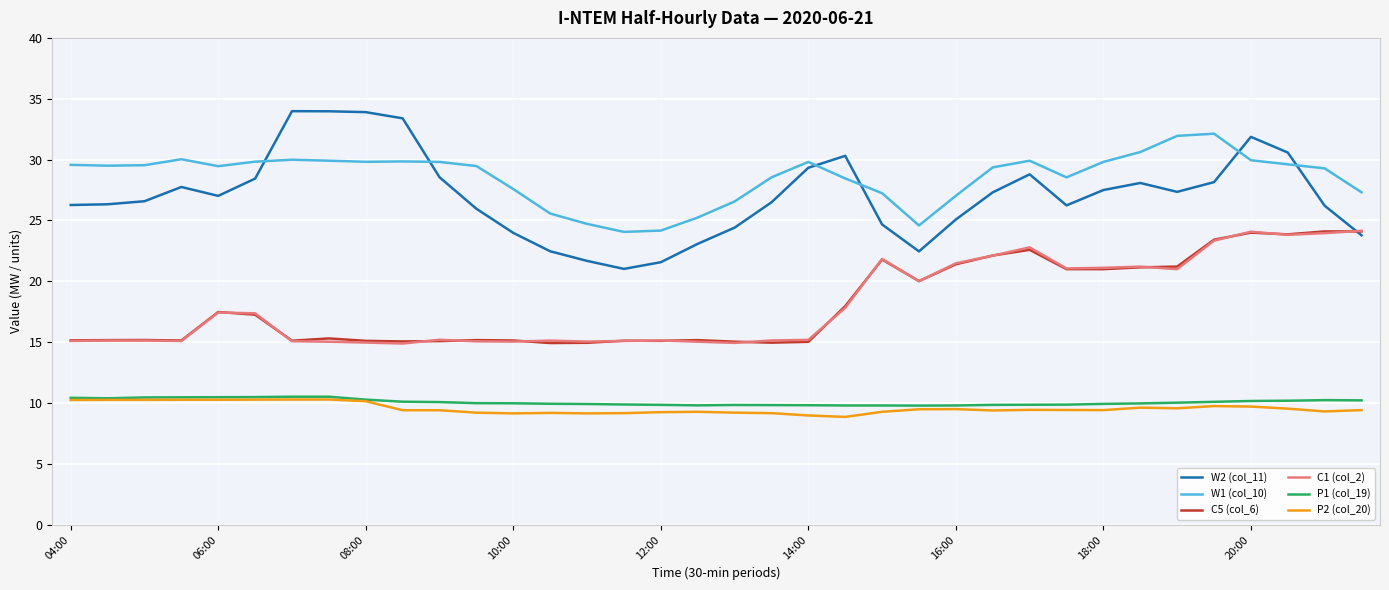

What is the highest value of the W1 (col_10) series?

32.1